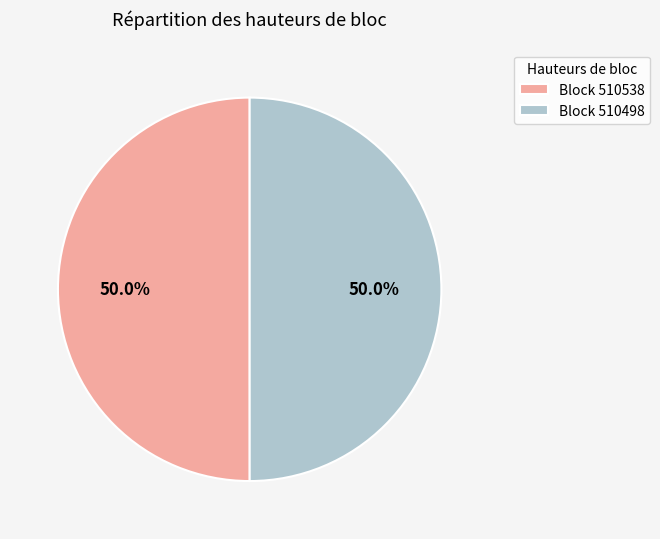

Combined, do Block 510538 and Block 510498 account for over 50%?

Yes